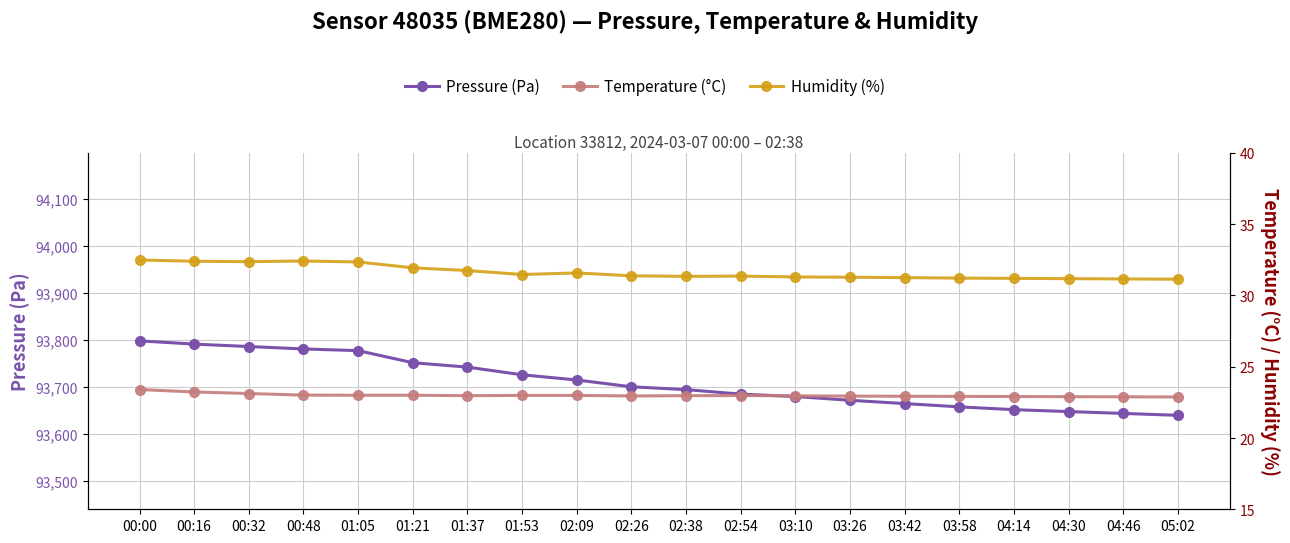

Rank the series by their maximum value, from highest to lowest.

Pressure (Pa), Humidity (%), Temperature (°C)